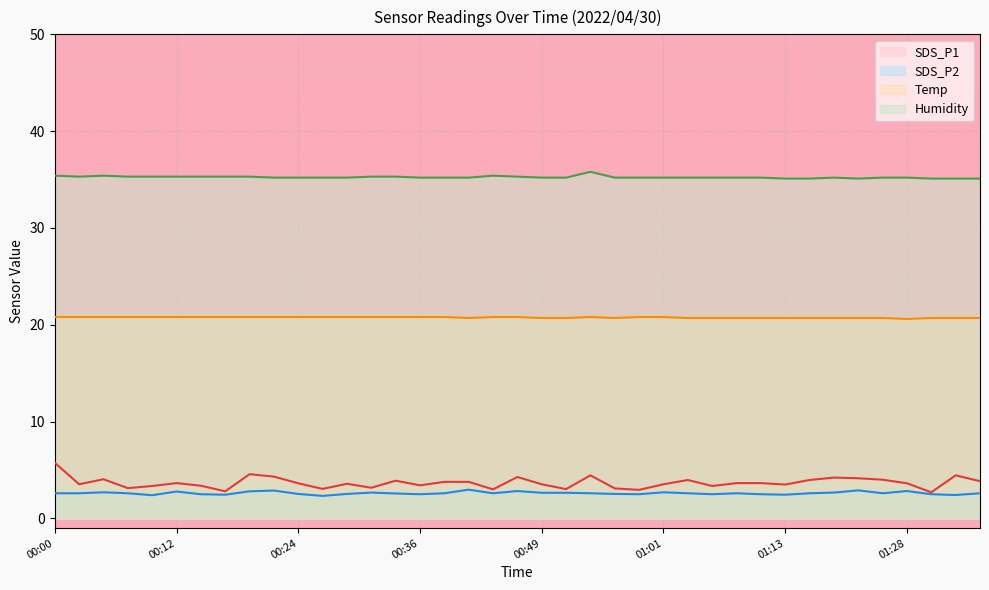

Reading right to left, list all the values displayed in this chart.

SDS_P1: 3.9	4.5	2.7	3.6	4.0	4.2	4.2	4.0	3.5	3.6	3.6	3.4	4.0	3.5	3.0	3.1	4.5	3.0	3.5	4.3	3.0	3.8	3.8	3.4	3.9	3.2	3.6	3.0	3.6	4.3	4.6	2.8	3.4	3.6	3.4	3.1	4.0	3.5	5.8
SDS_P2: 2.6	2.4	2.5	2.8	2.6	2.9	2.7	2.6	2.5	2.5	2.6	2.5	2.6	2.7	2.5	2.5	2.6	2.6	2.6	2.8	2.6	3.0	2.6	2.5	2.6	2.7	2.5	2.3	2.5	2.9	2.8	2.5	2.5	2.8	2.4	2.6	2.7	2.6	2.6
Temp: 20.7	20.7	20.7	20.6	20.7	20.7	20.7	20.7	20.7	20.7	20.7	20.7	20.7	20.8	20.8	20.7	20.8	20.7	20.7	20.8	20.8	20.7	20.8	20.8	20.8	20.8	20.8	20.8	20.8	20.8	20.8	20.8	20.8	20.8	20.8	20.8	20.8	20.8	20.8
Humidity: 35.1	35.1	35.1	35.2	35.2	35.1	35.2	35.1	35.1	35.2	35.2	35.2	35.2	35.2	35.2	35.2	35.8	35.2	35.2	35.3	35.4	35.2	35.2	35.2	35.3	35.3	35.2	35.2	35.2	35.2	35.3	35.3	35.3	35.3	35.3	35.3	35.4	35.3	35.4